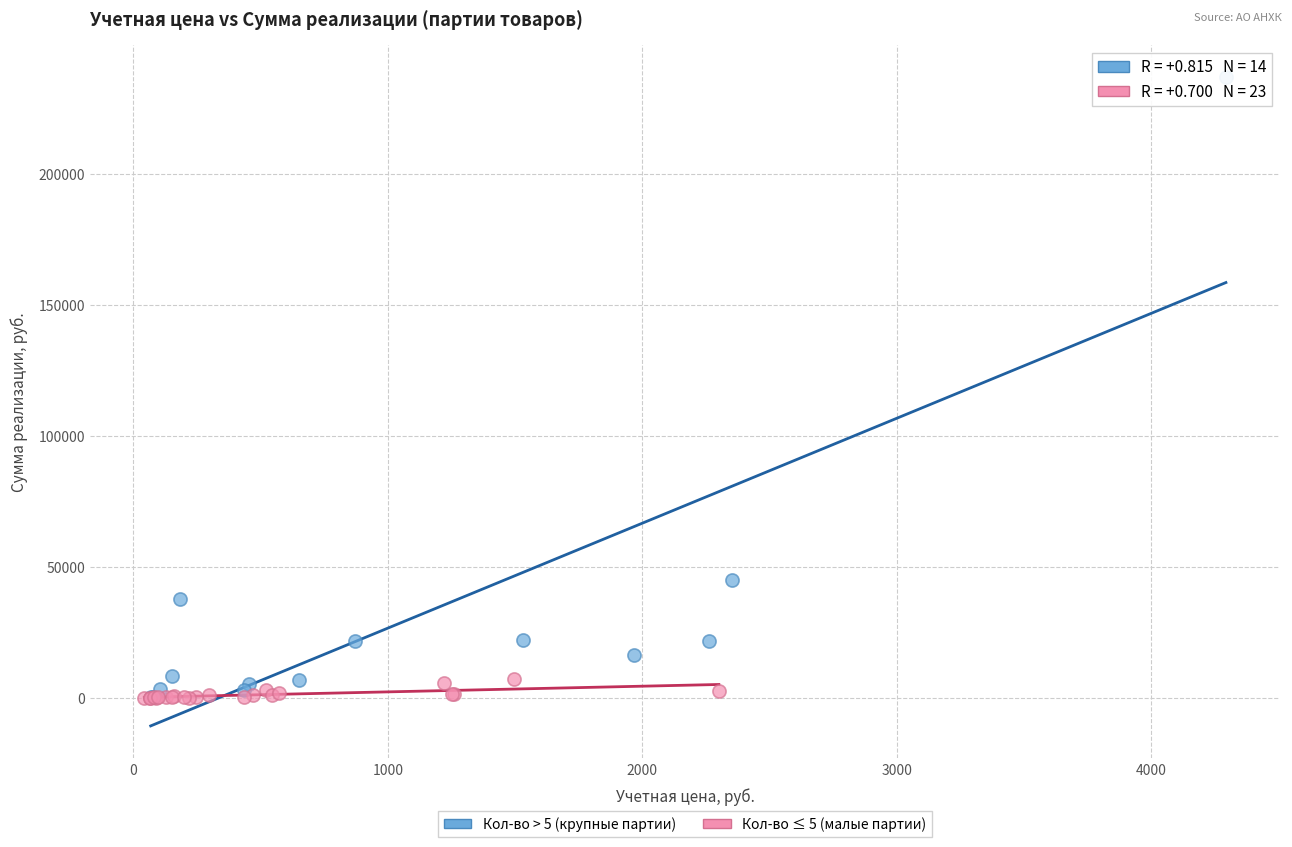

Which series contains the highest Y value?

Кол-во > 5 (крупные партии)